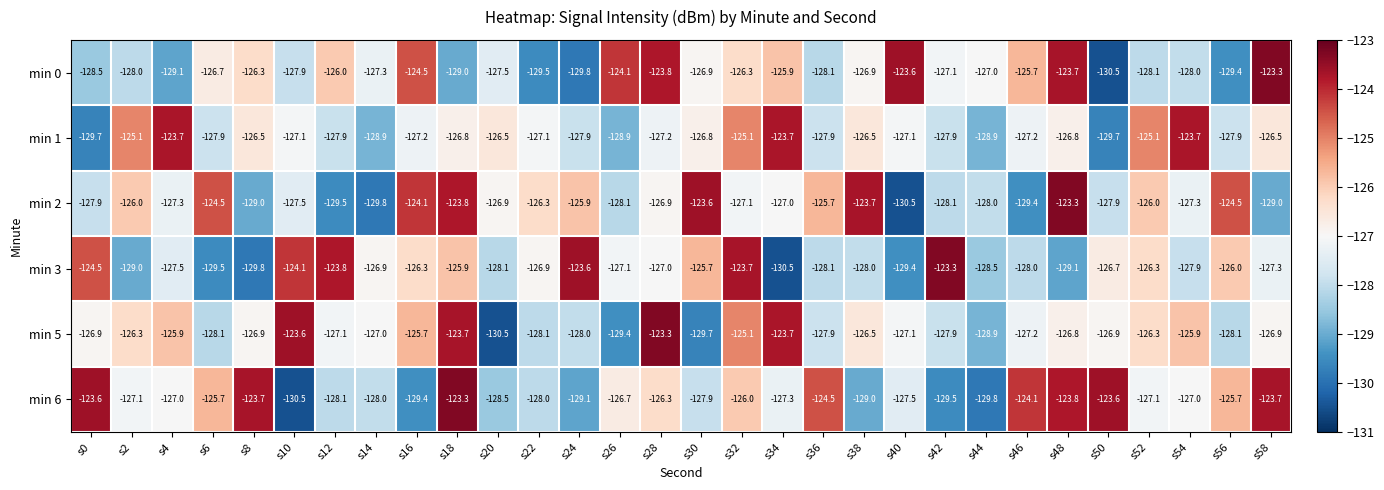

What is the smallest value displayed?

-130.5